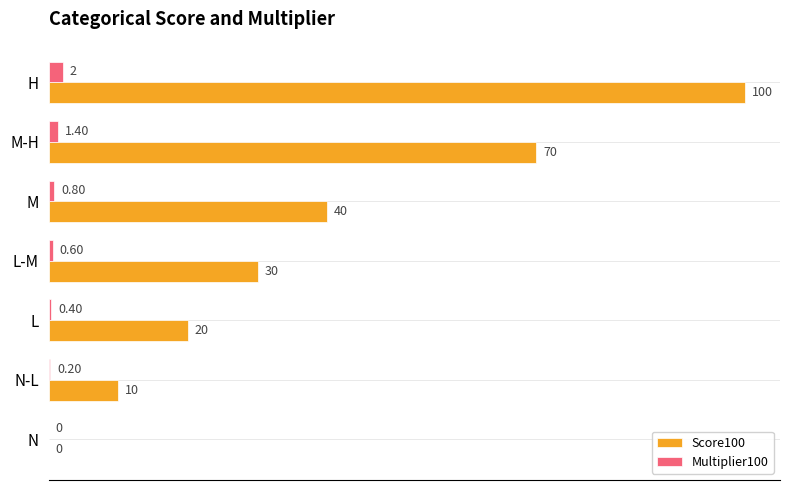

Which series has the widest spread of values?

Score100